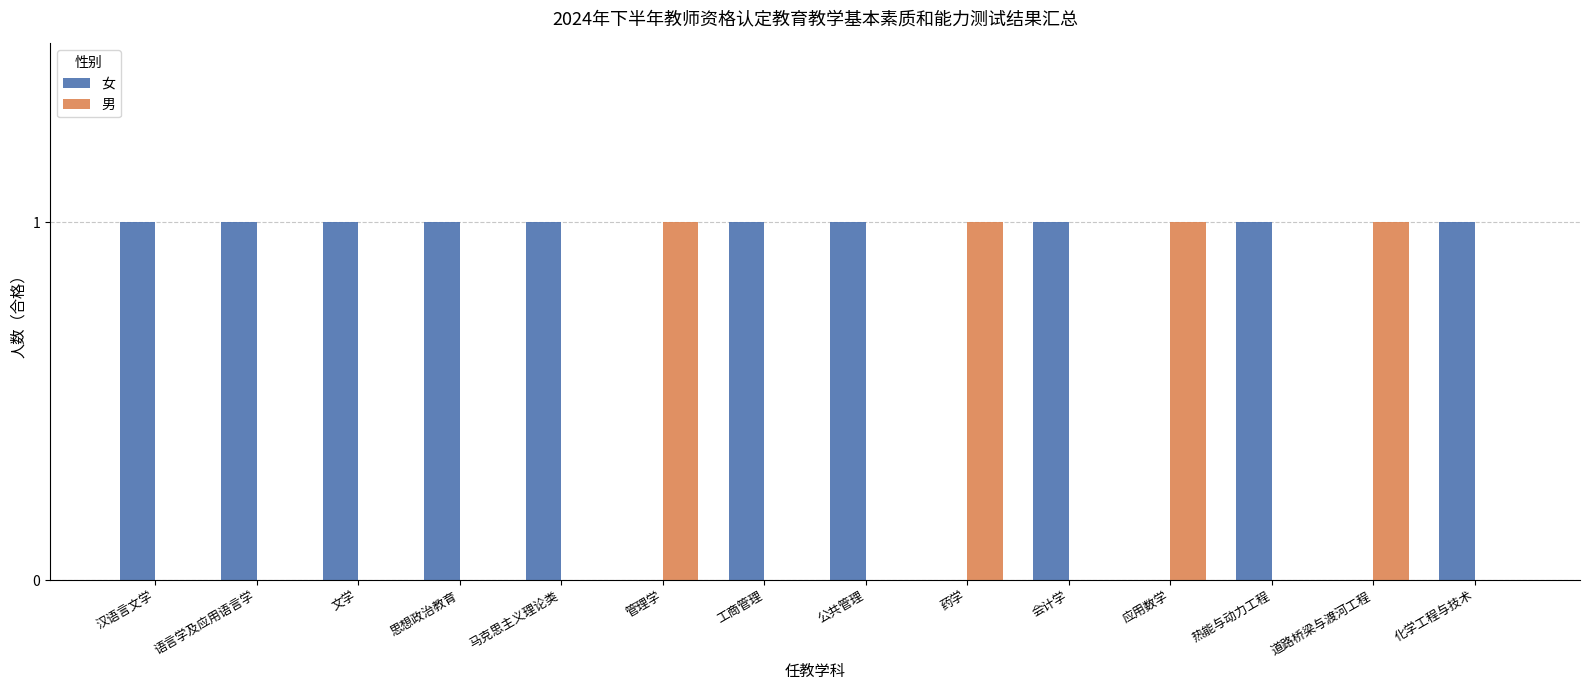

What is the maximum value shown in the chart?

1